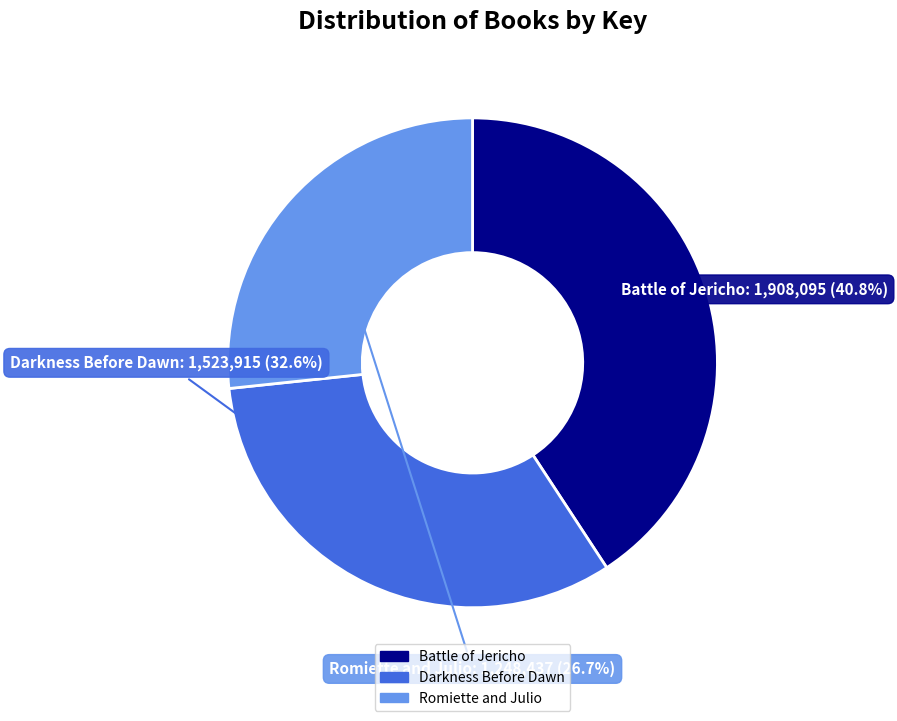

To the nearest percent, what portion does Romiette and Julio represent?

27%